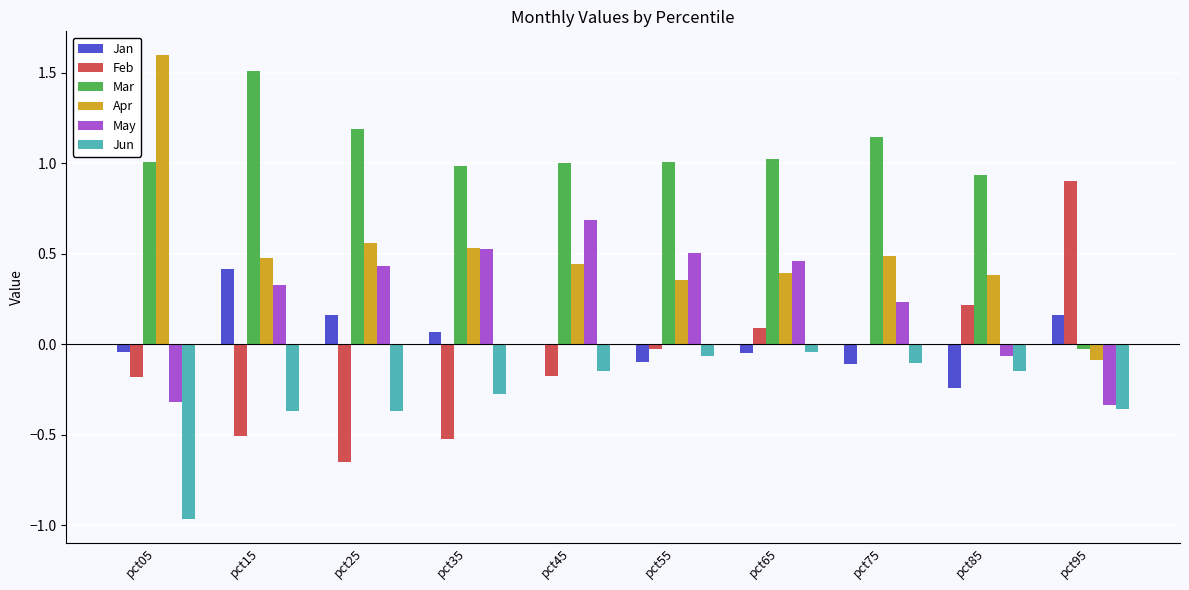

Which series changed the most between pct05 and pct85?

Apr